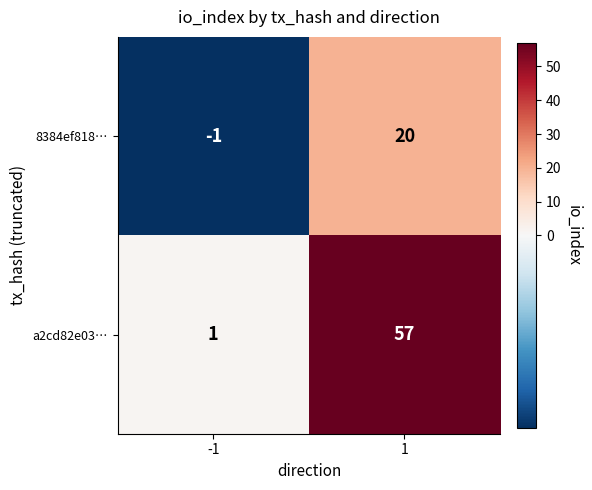

Is the value of 8384ef818… at -1 greater than the value of a2cd82e03… at 1?

No